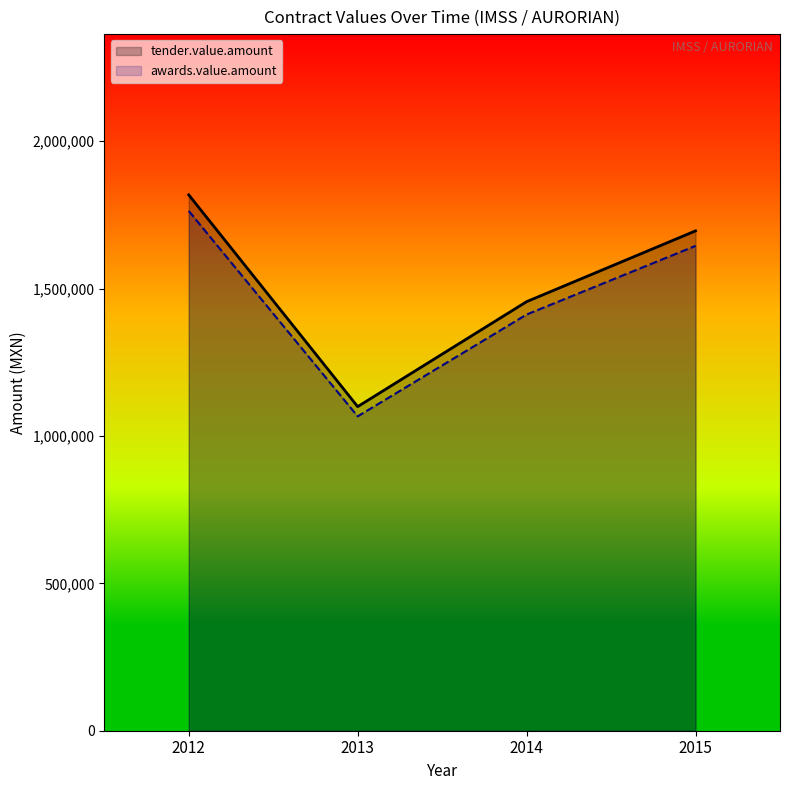

Does the chart display data point markers on the line(s)?

No